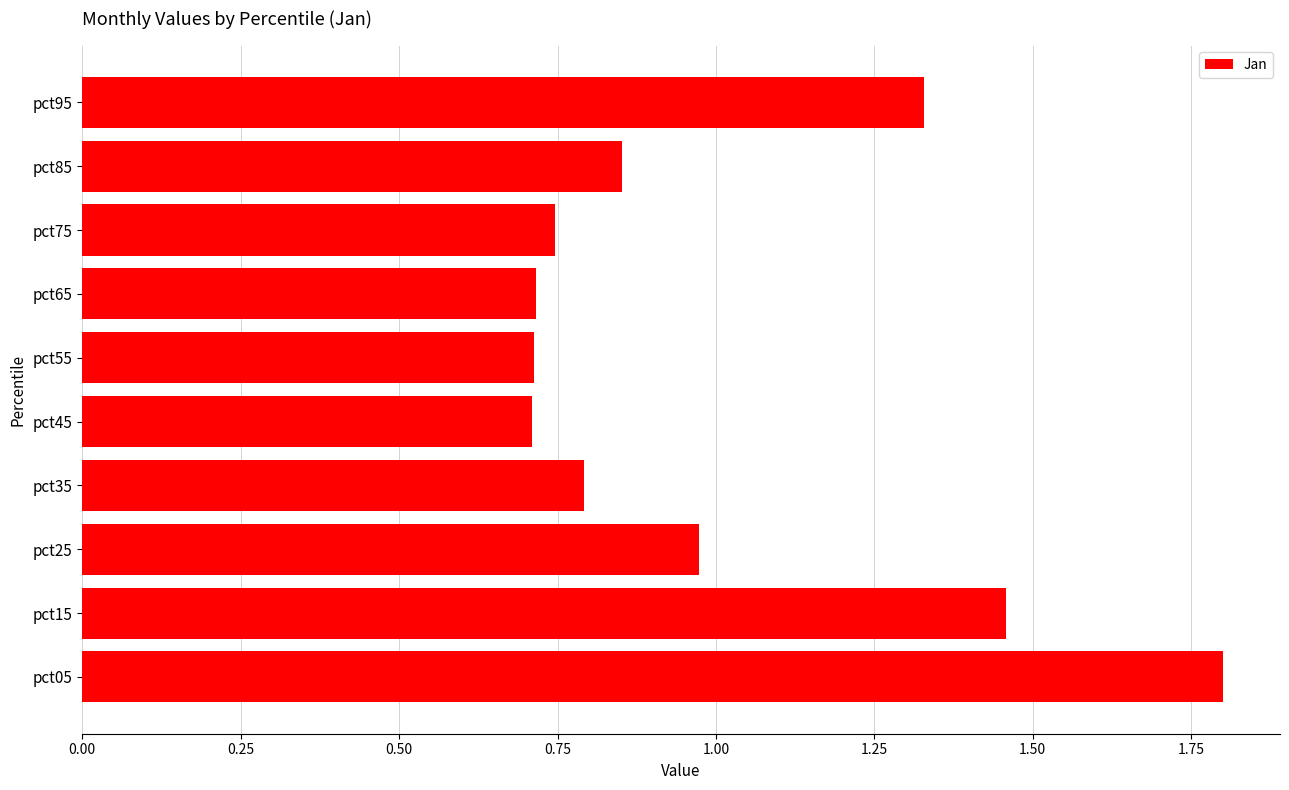

True or false: the data shows 1.1 at pct75.

False